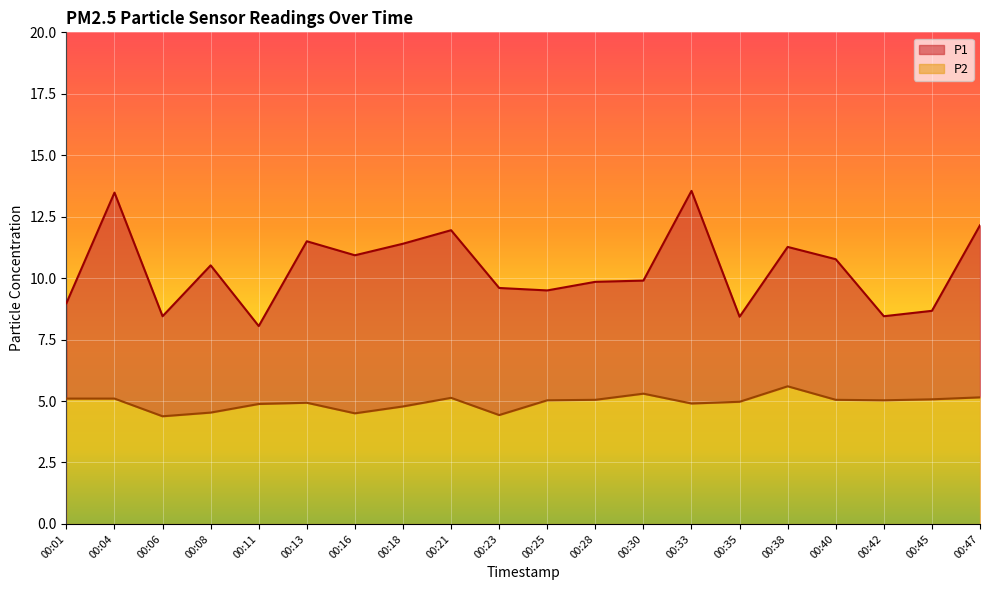

What is the approximate value of P2 at 00:06?

4.4